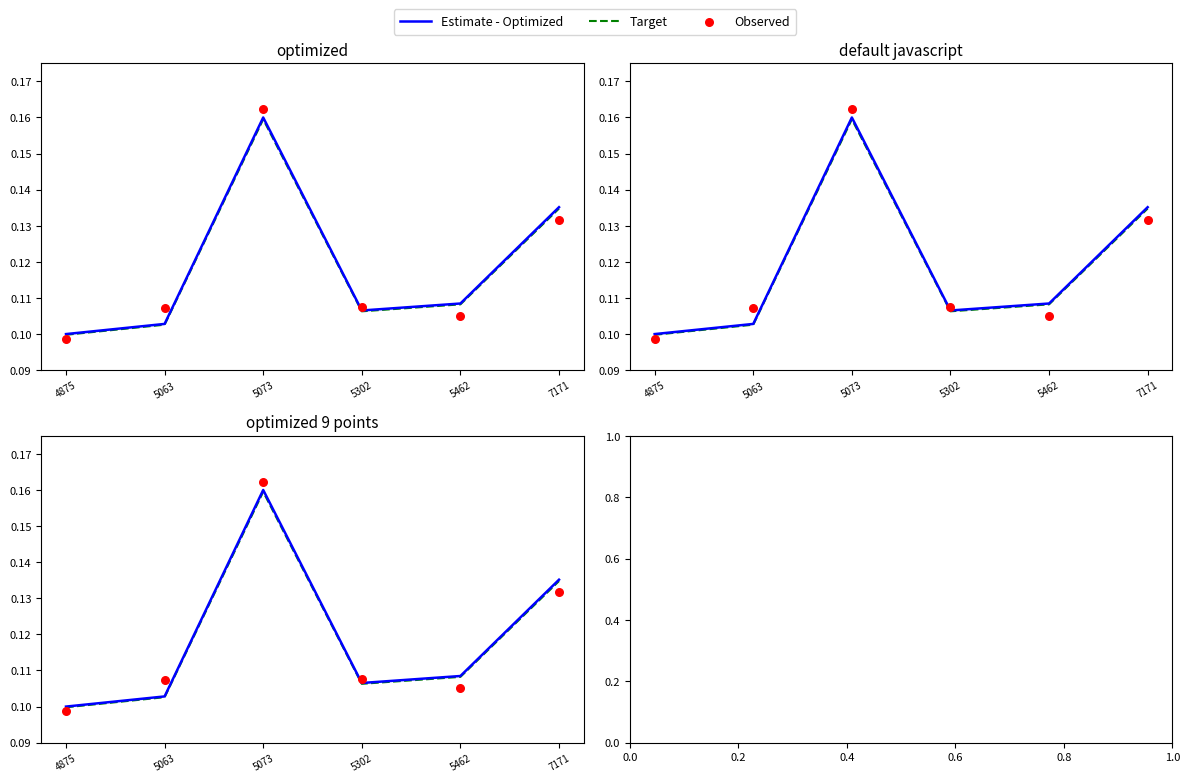

What are all the series names shown in the legend?

Estimate - Optimized, Target, Observed